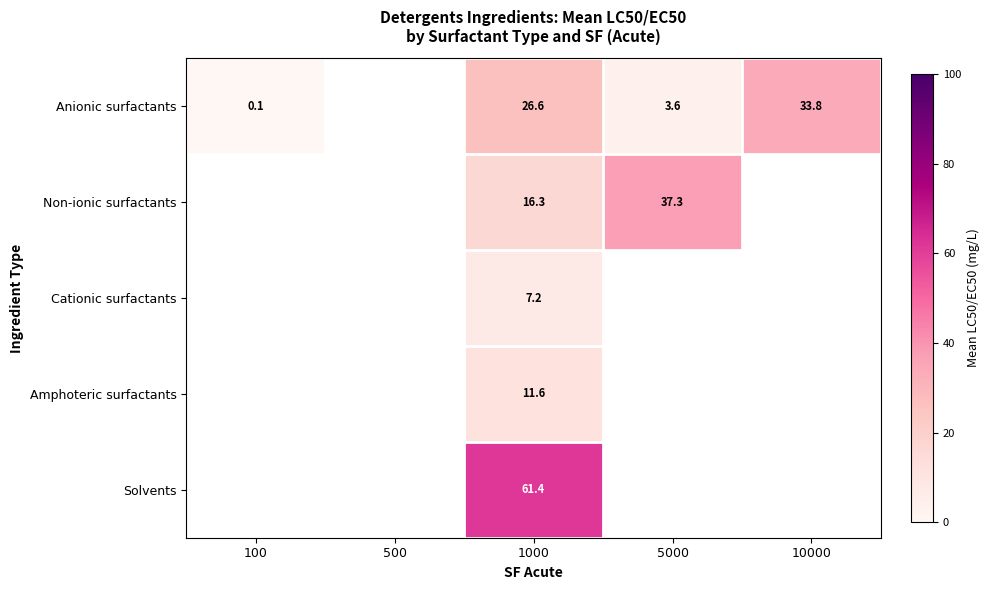

At which category is the sum across all series the highest?

1000